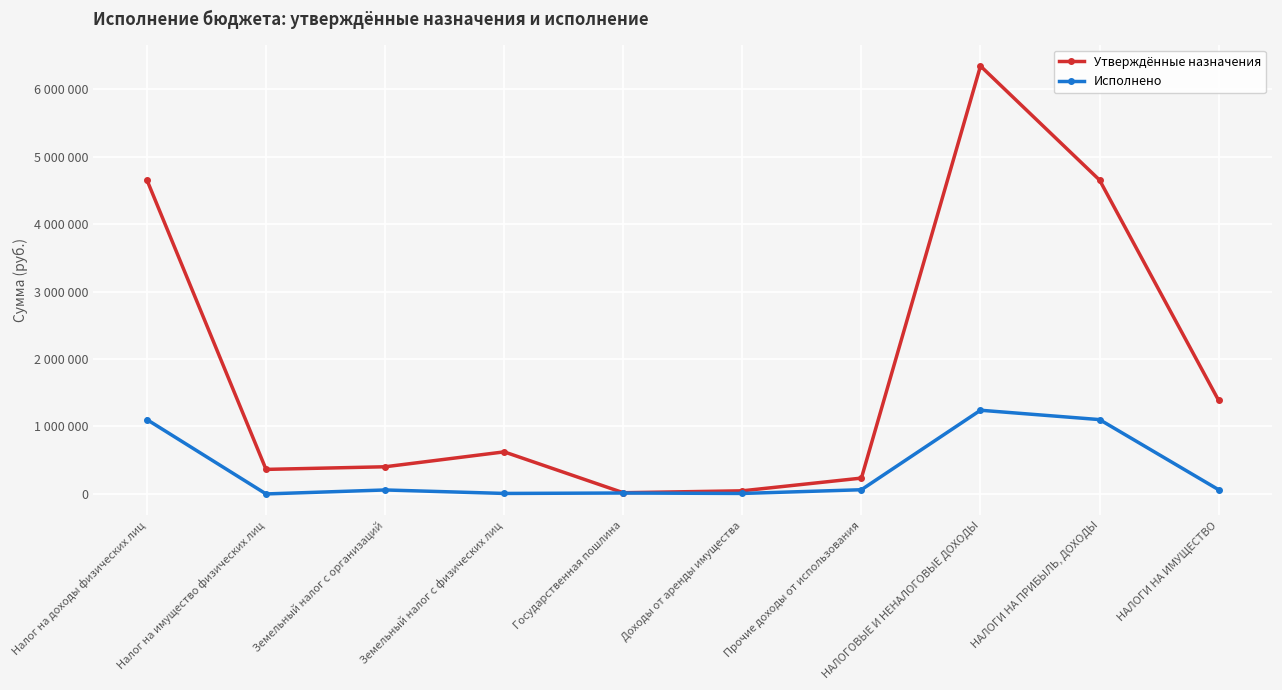

True or false: Утверждённые назначения and Исполнено cross at least once.

False